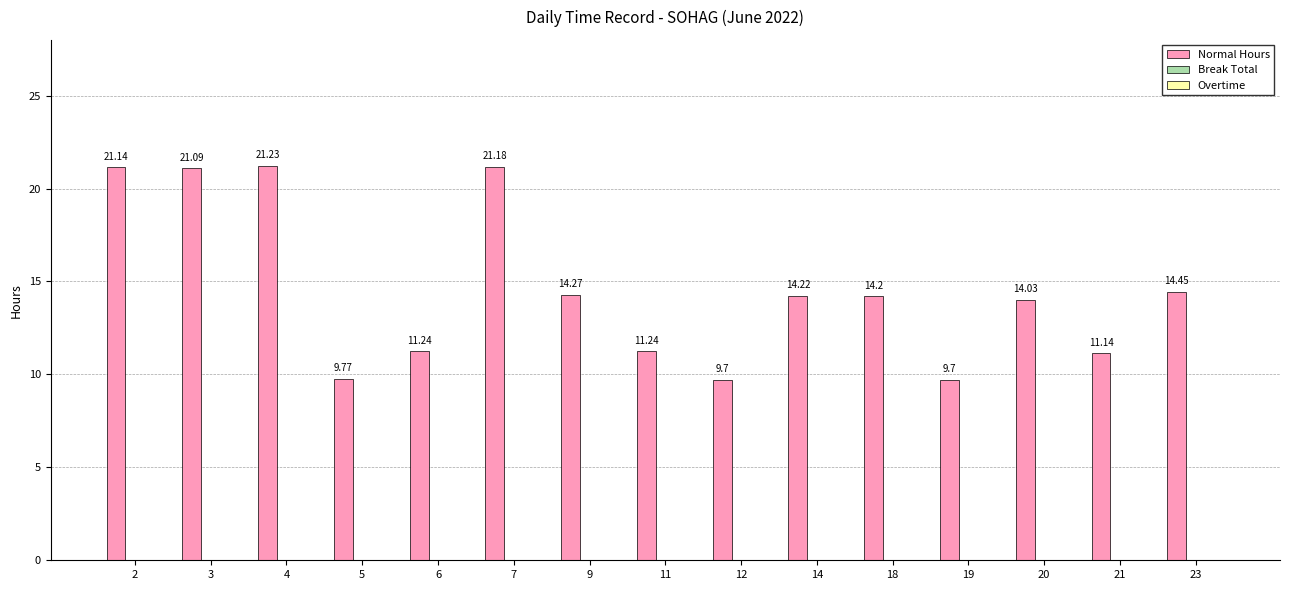

Between 6 and 19, which is larger?

6